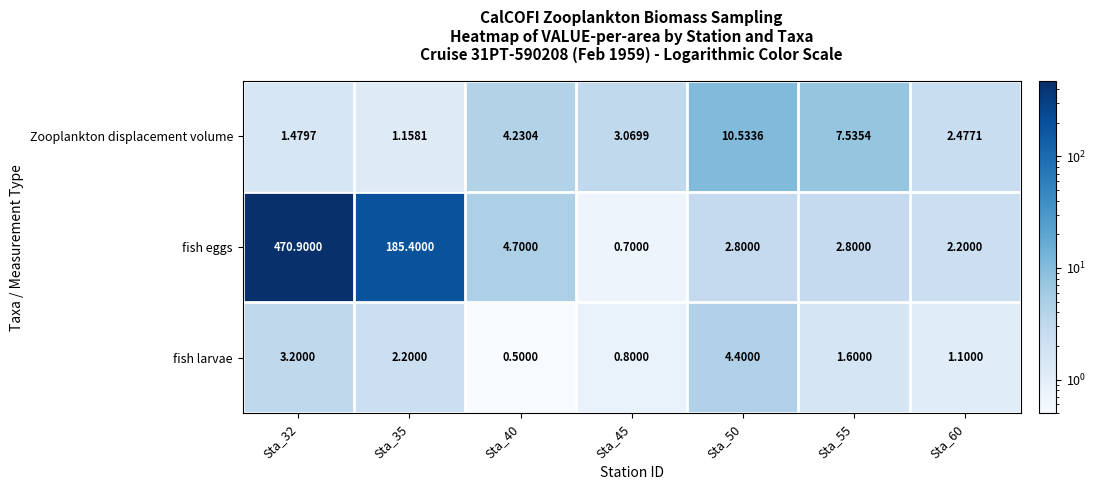

List the series in order of their peak value, lowest first.

fish larvae, Zooplankton displacement volume, fish eggs